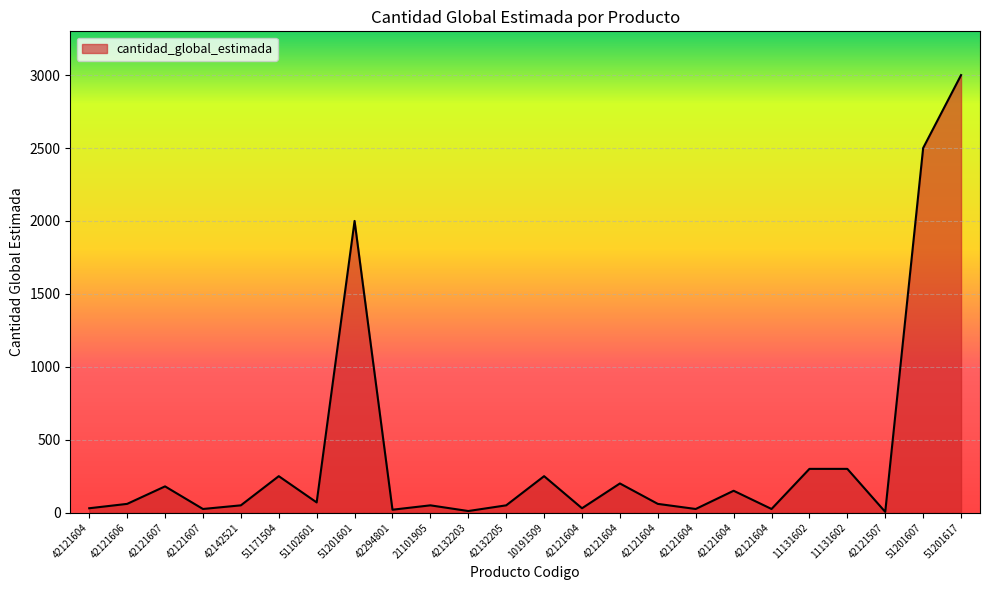

The chart shows a value of 44 at 42121604. True or false?

False